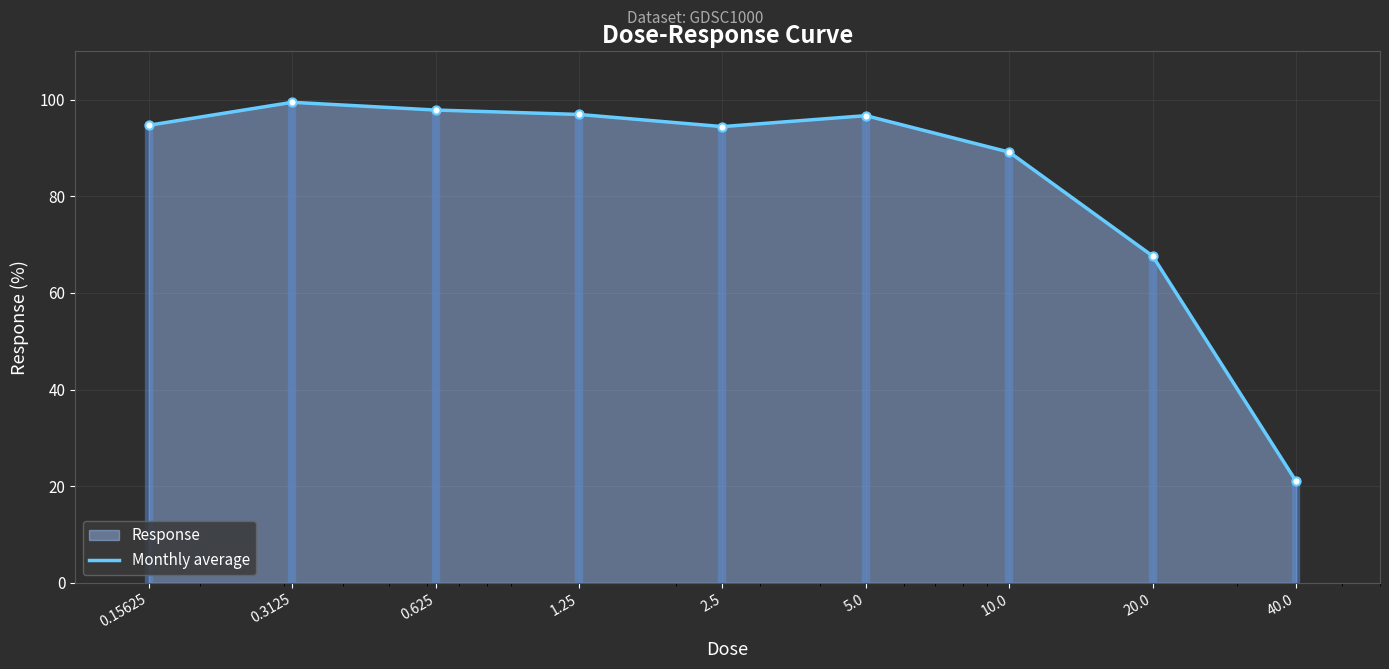

Which has a higher value, 0.3125 or 1.25?

0.3125